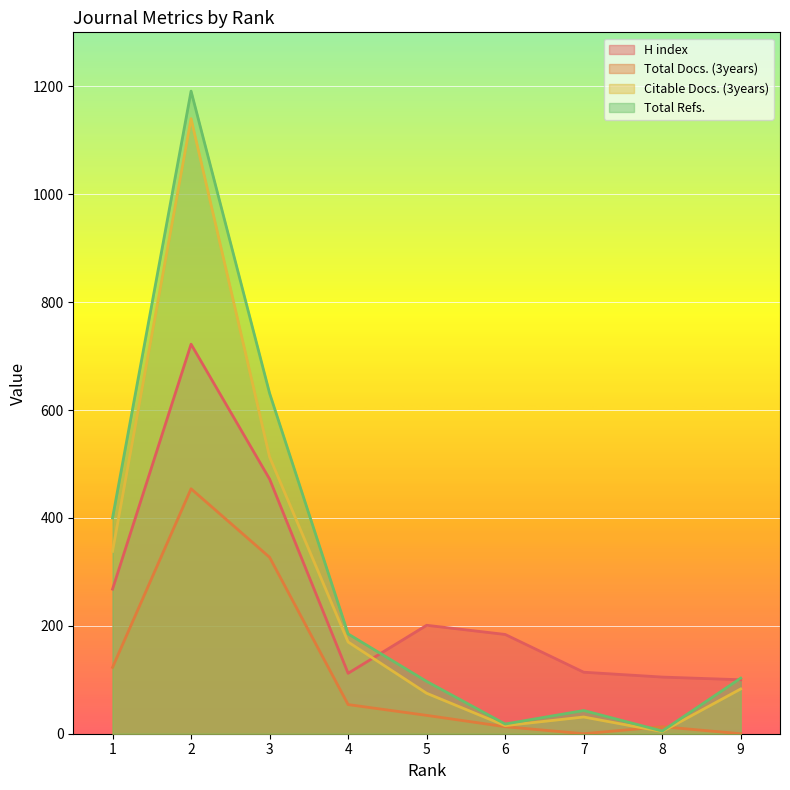

List the labels in order of Citable Docs. (3years) value, smallest first.

8, 6, 7, 5, 9, 4, 1, 3, 2